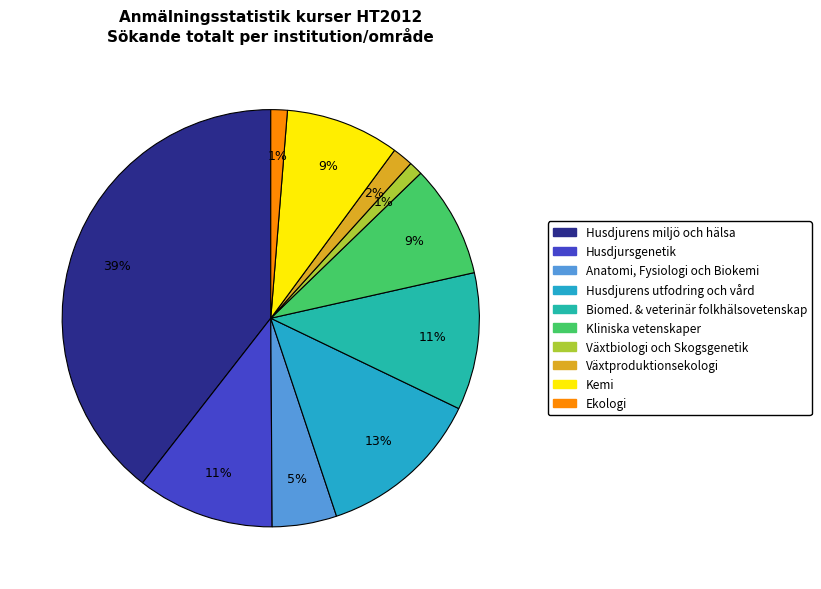

True or false: Biomed. & veterinär folkhälsovetenskap accounts for 11% of the total.

True